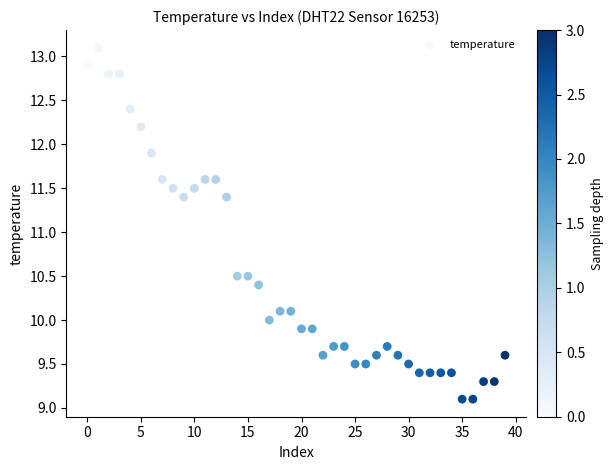

What is the range of Y values (max minus min)?

4.0